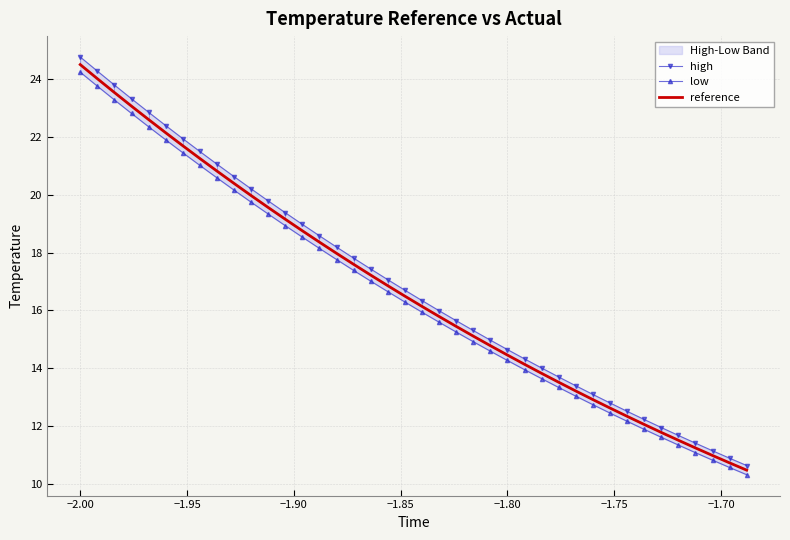

The reference series shows 24.5 at −2.00. True or false?

True